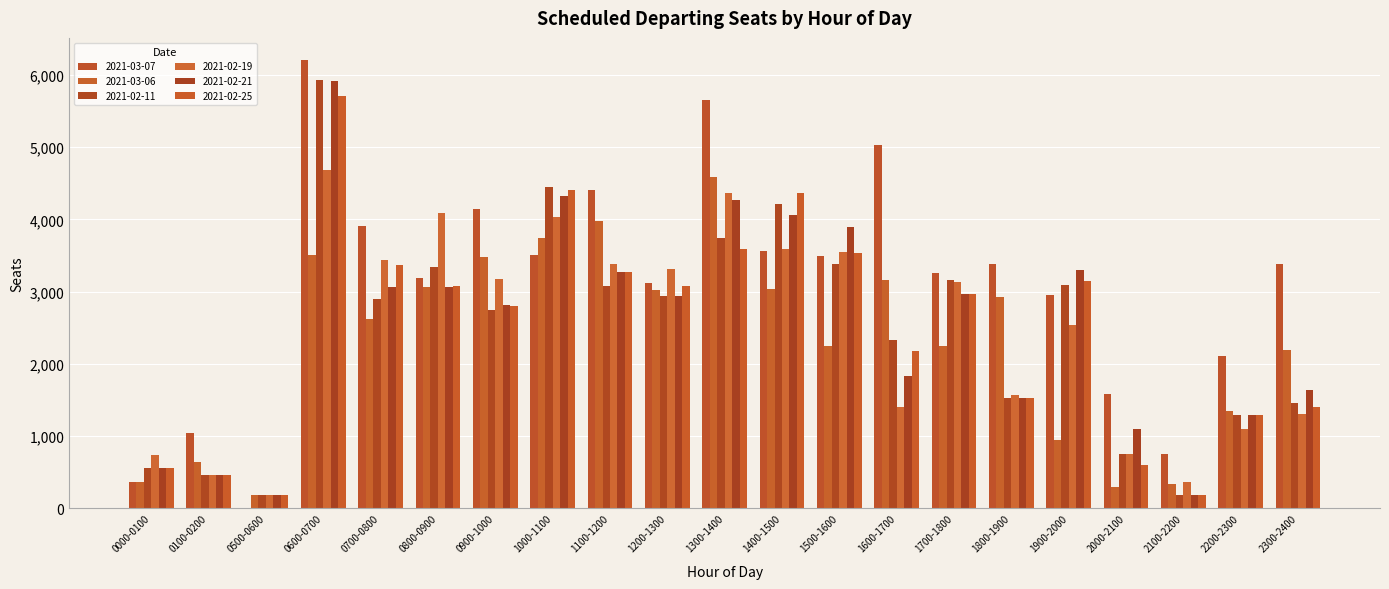

What is the approximate value of 2021-02-25 at 1200-1300?

3084